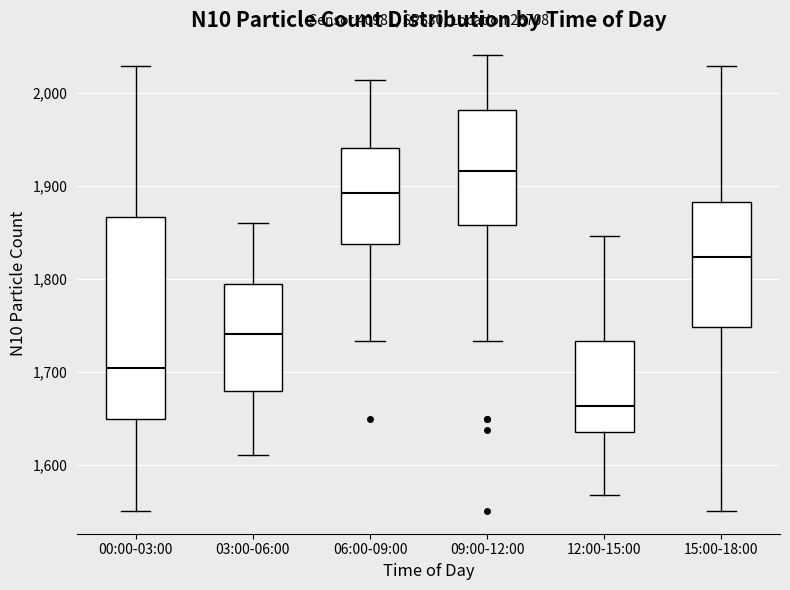

Which box is the tallest, from its lower edge to its upper edge?

00:00-03:00